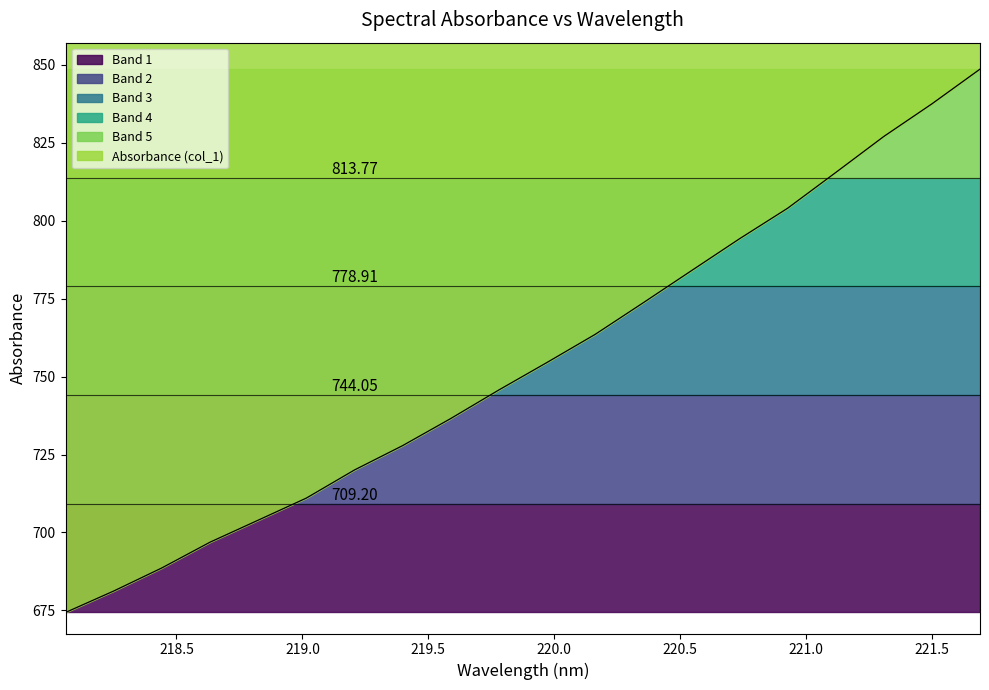

The chart shows a value of 238.3 at 218.0596. True or false?

False